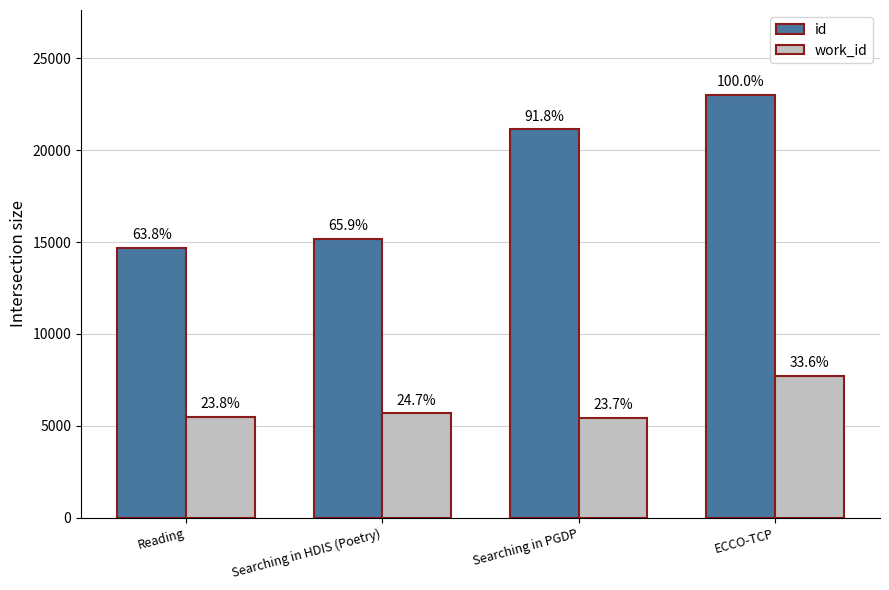

What position from the right is Searching in PGDP?

2